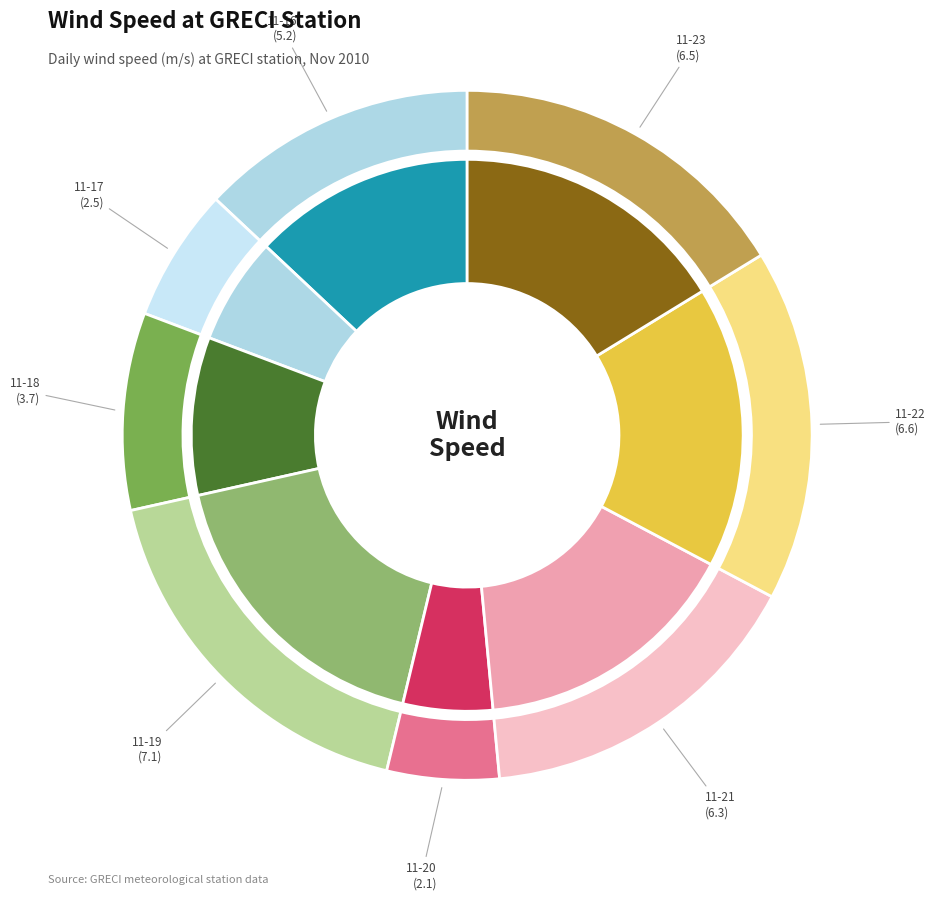

How many segments does this pie chart have?

8